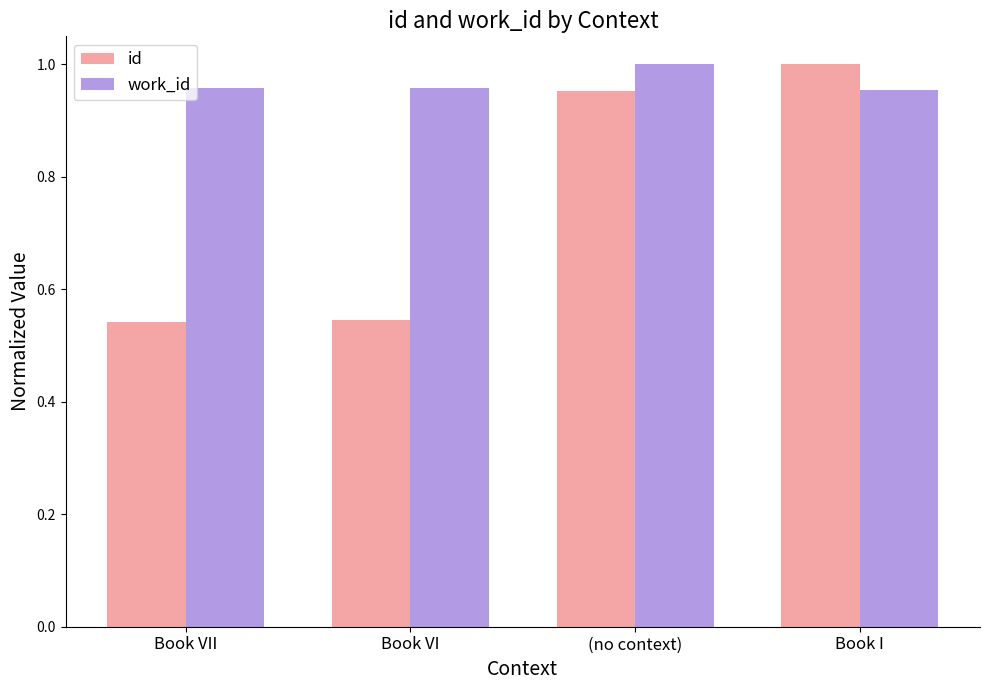

The id series shows 0.2 at Book VI. True or false?

False